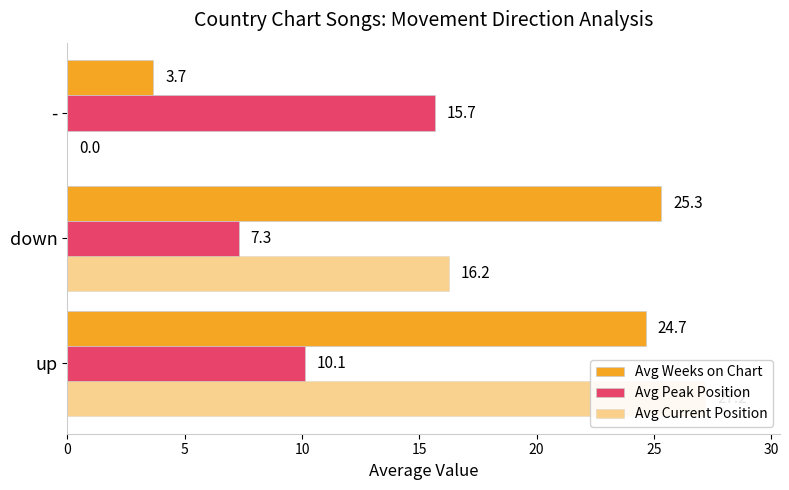

Rank the series by their maximum value, from highest to lowest.

Avg Current Position, Avg Weeks on Chart, Avg Peak Position